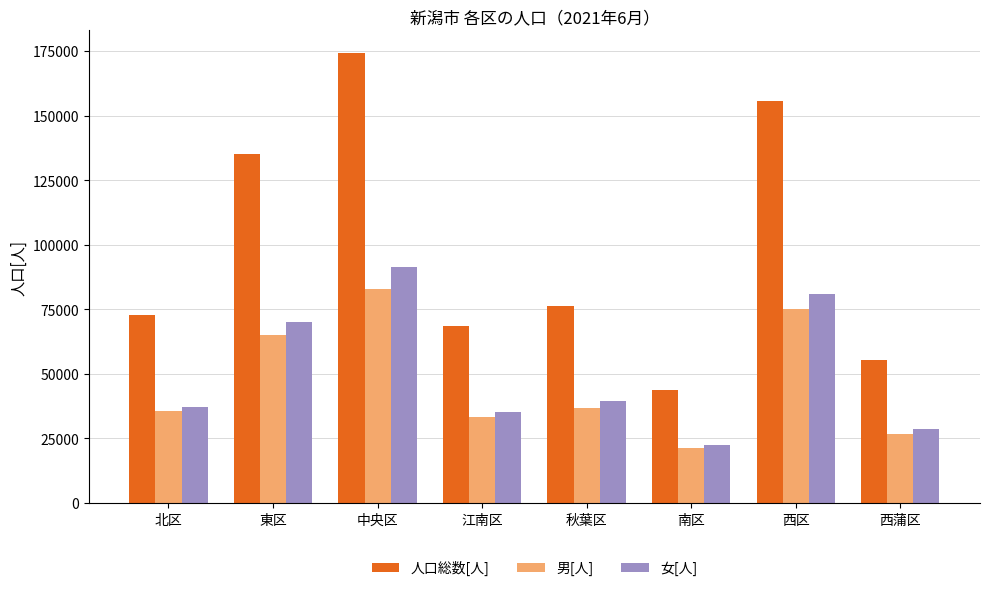

What is the approximate value of 人口総数[人] at 東区, to the nearest 10?

135090